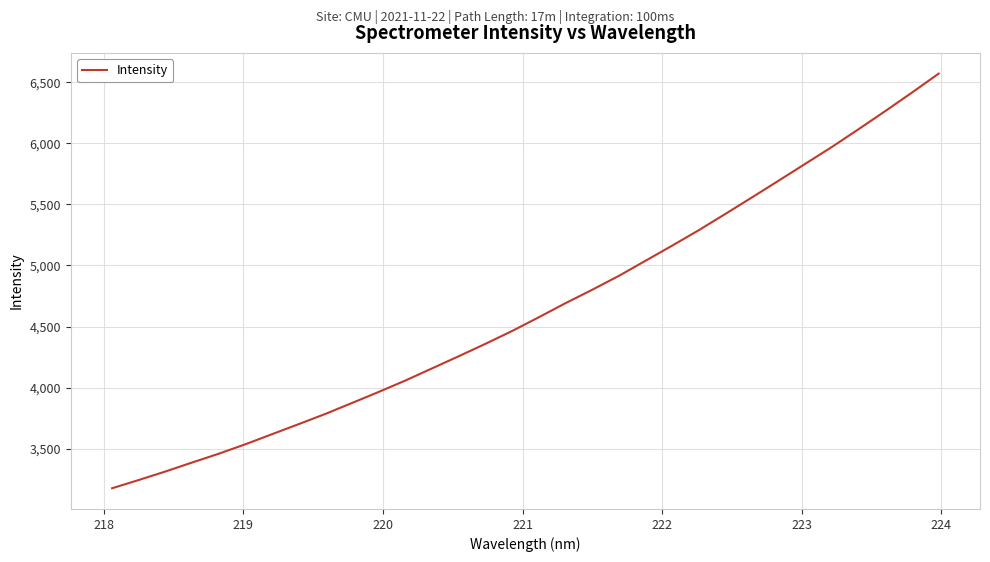

What is the difference between the maximum and minimum values?

3394.2